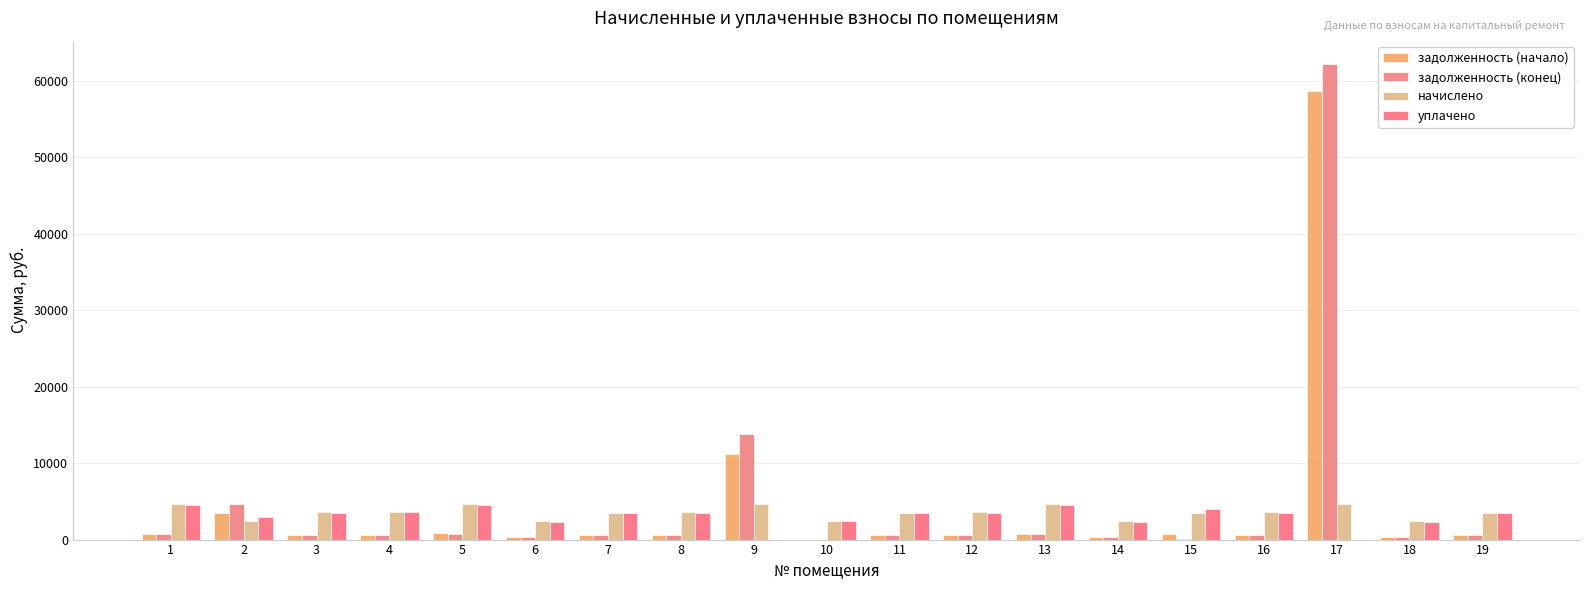

What is the value of the начислено bar at the 19th from the left?

3526.8